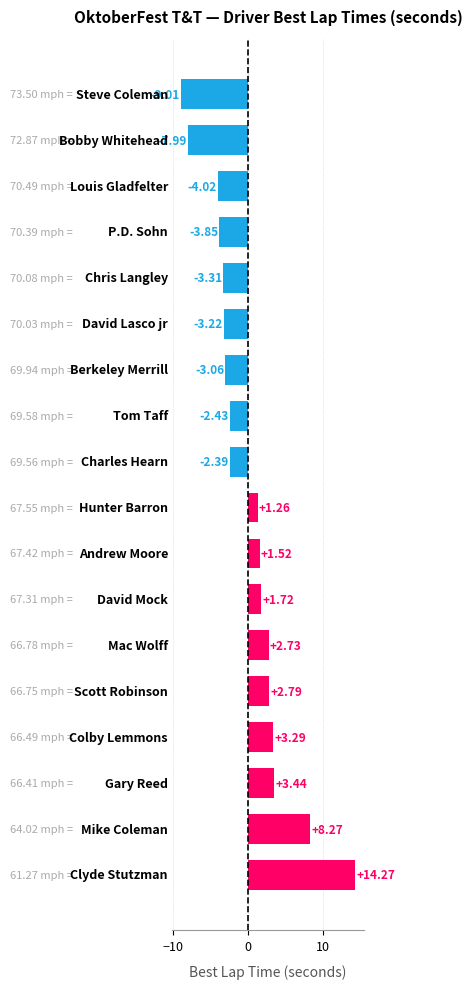

What is the difference between the maximum and minimum values?

23.3